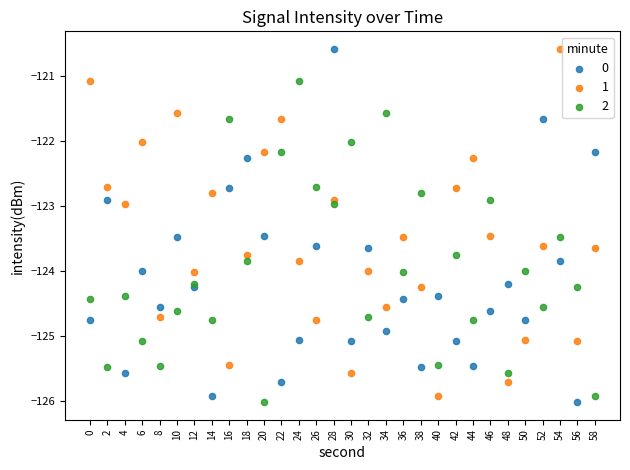

What is the X range (max minus min) for the scatter plot?

58.0